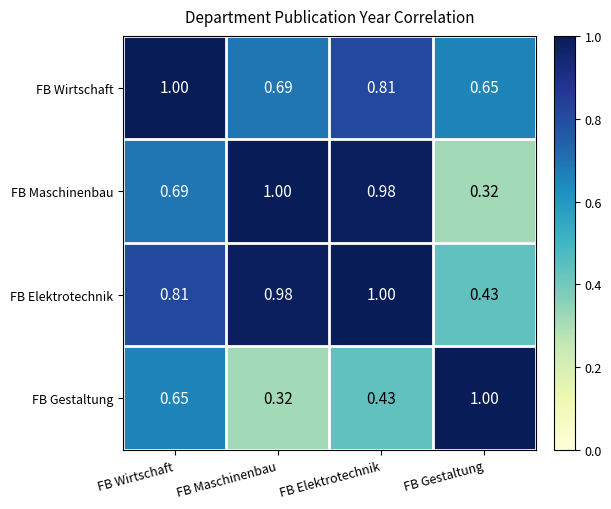

Where is FB Wirtschaft nearest to the value 0?

FB Gestaltung